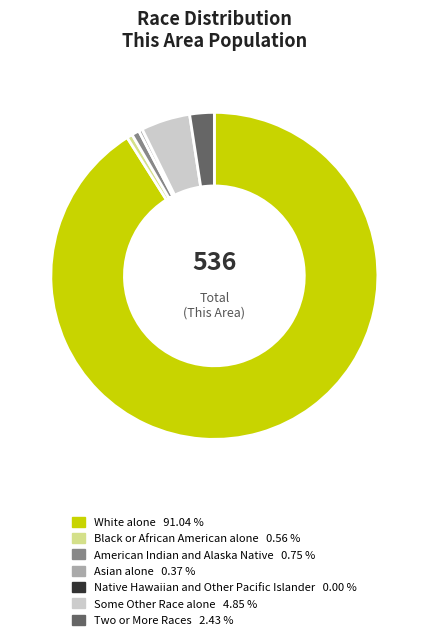

True or false: White alone accounts for 97% of the total.

False